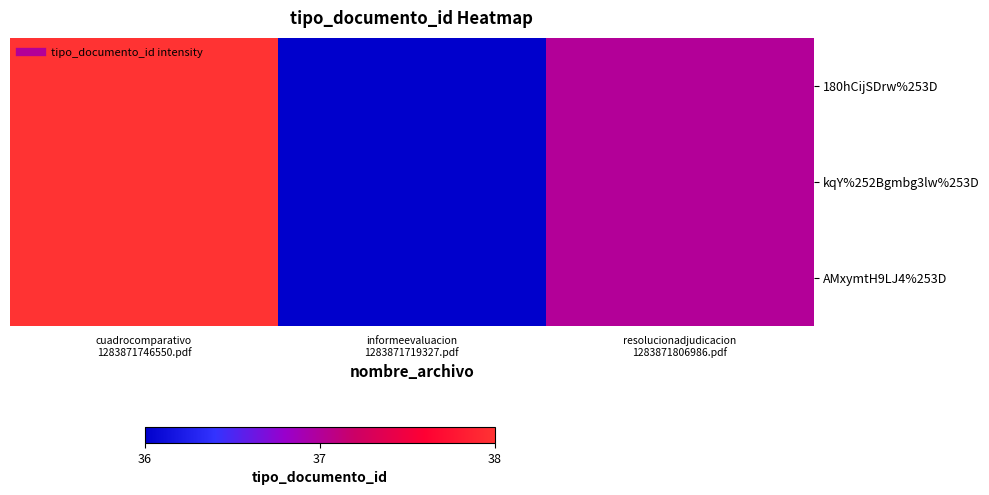

List the series in order of their peak value, lowest first.

180hCijSDrw%253D, kqY%252Bgmbg3lw%253D, AMxymtH9LJ4%253D